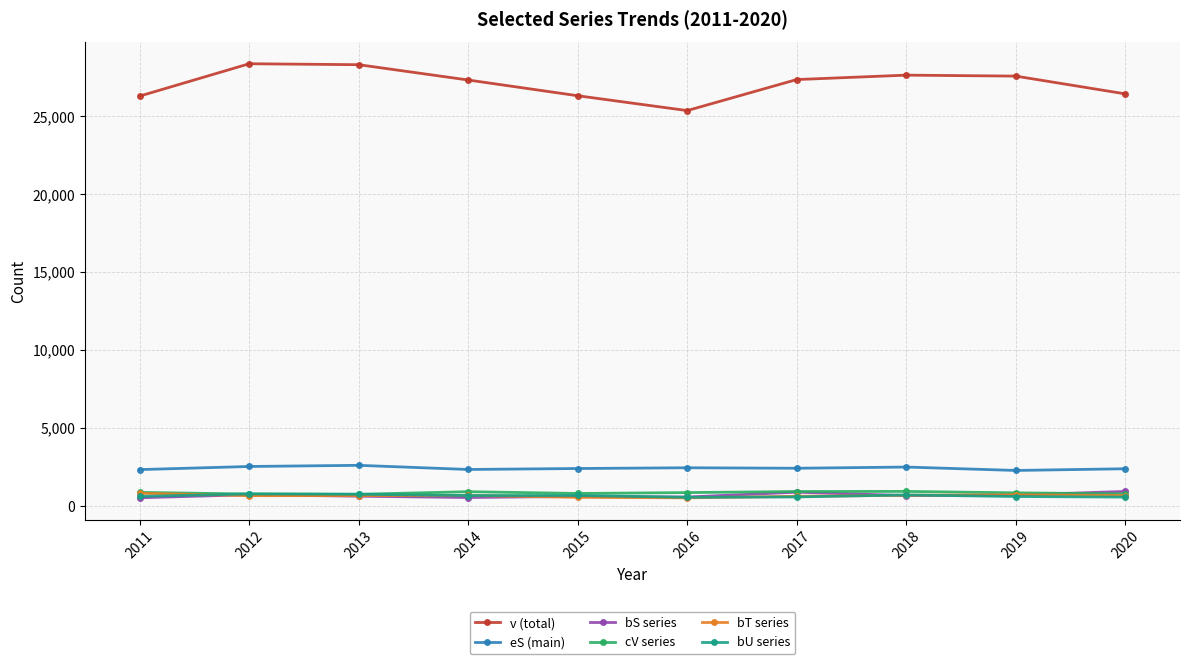

What is the greatest value displayed?

28349